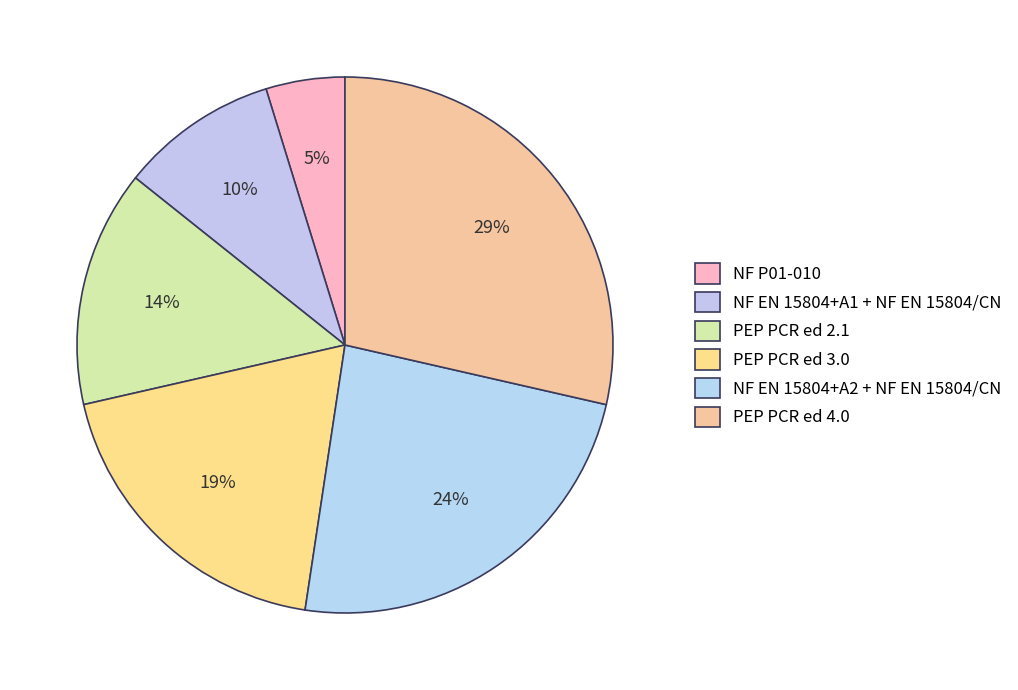

Is there a majority slice in this chart?

No